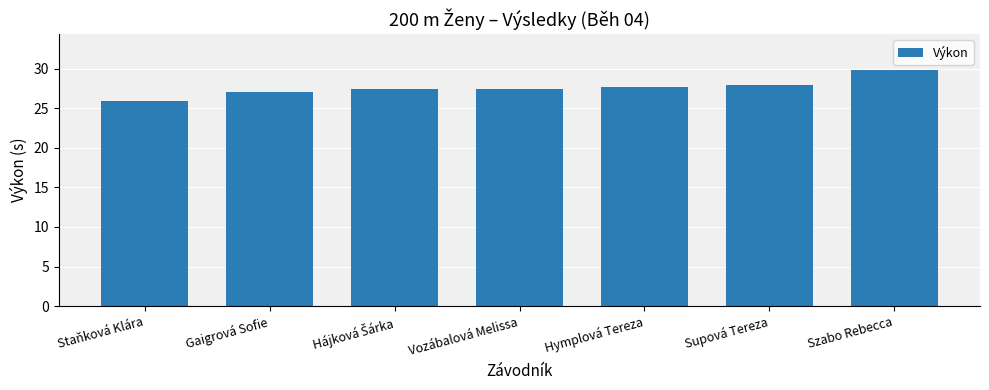

The value at Gaigrová Sofie is 11.5. True or false?

False